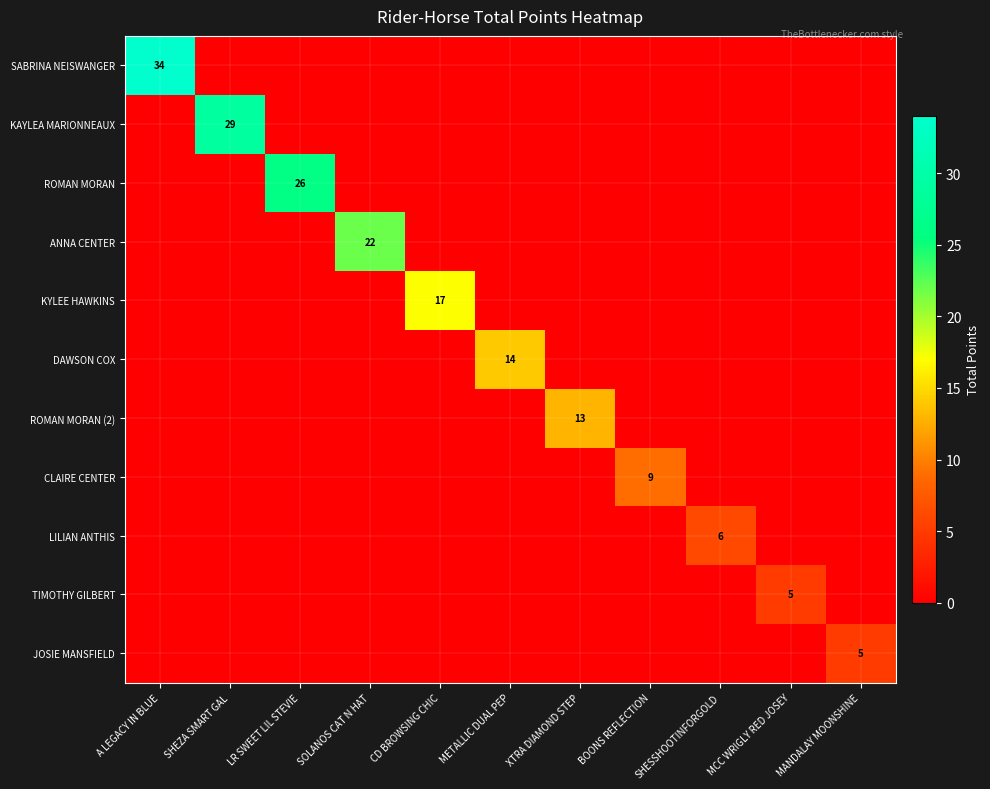

At how many categories does at least one series exceed 20?

4